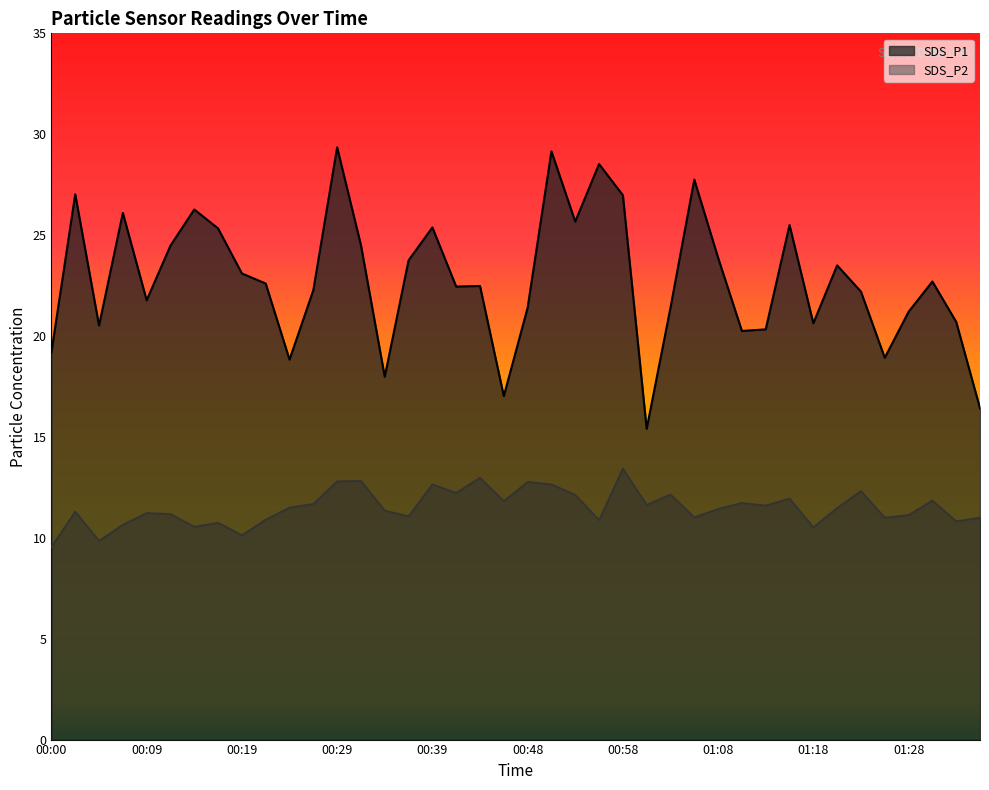

Is the value of SDS_P1 at 00:46 greater than the value of SDS_P2 at 00:07?

Yes